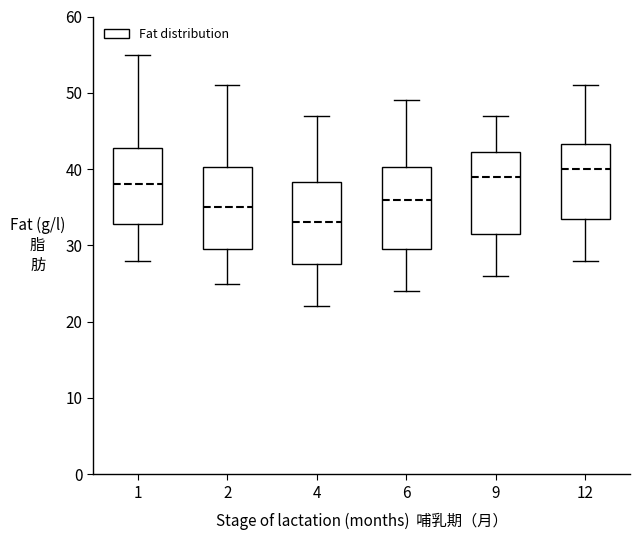

Reading left to right, read every box against the y-axis: the position of its median line, the range the box covers, and the ends of its whiskers. The values are not printed on the chart, so give them approximately, as read against the axis.

1: median 38, box 33 to 43, whiskers 28 to 55
2: median 35, box 30 to 40, whiskers 25 to 51
4: median 33, box 28 to 38, whiskers 22 to 47
6: median 36, box 30 to 40, whiskers 24 to 49
9: median 39, box 32 to 42, whiskers 26 to 47
12: median 40, box 34 to 43, whiskers 28 to 51